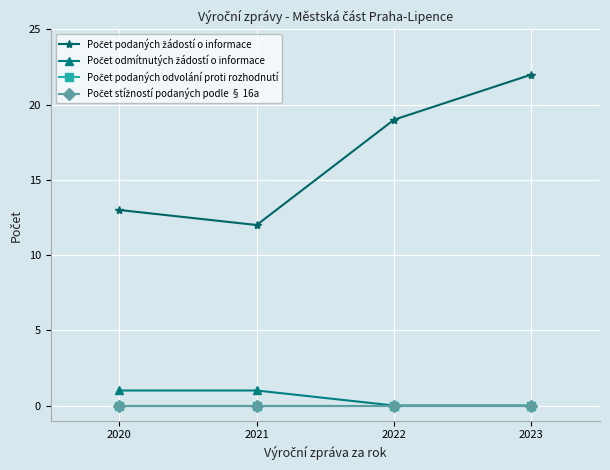

What is the sum of all Počet odmítnutých žádostí o informace values?

2